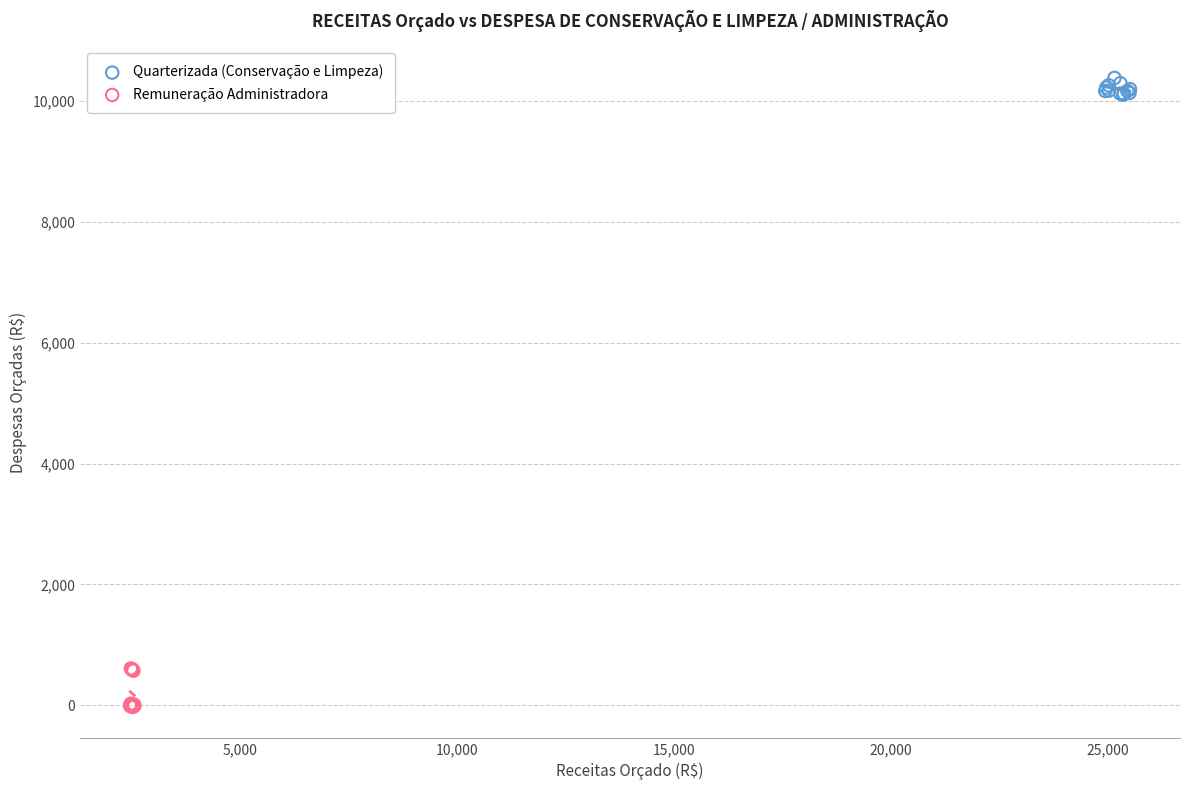

Which series has the widest spread of Y values?

Remuneração Administradora